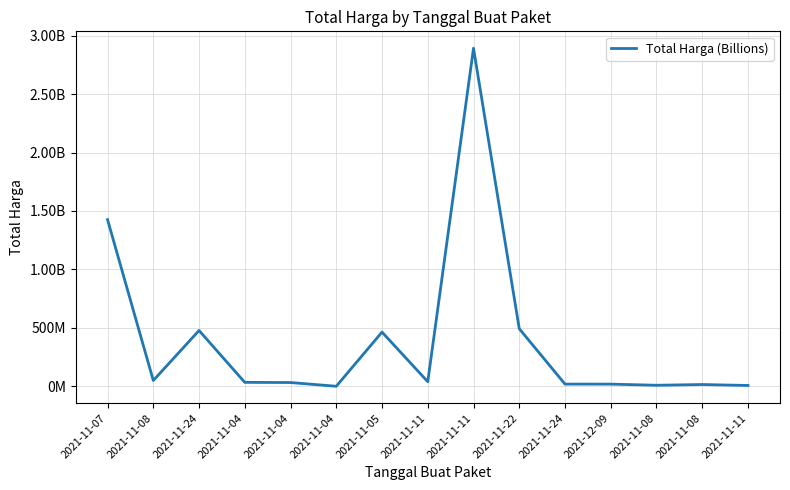

Does the chart display data point markers on the line(s)?

No